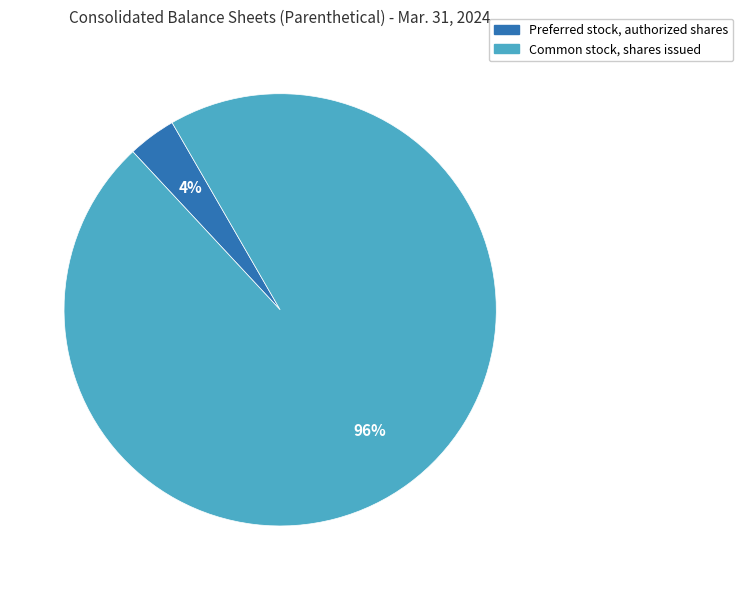

Is there any slice that represents more than half of the pie?

Yes